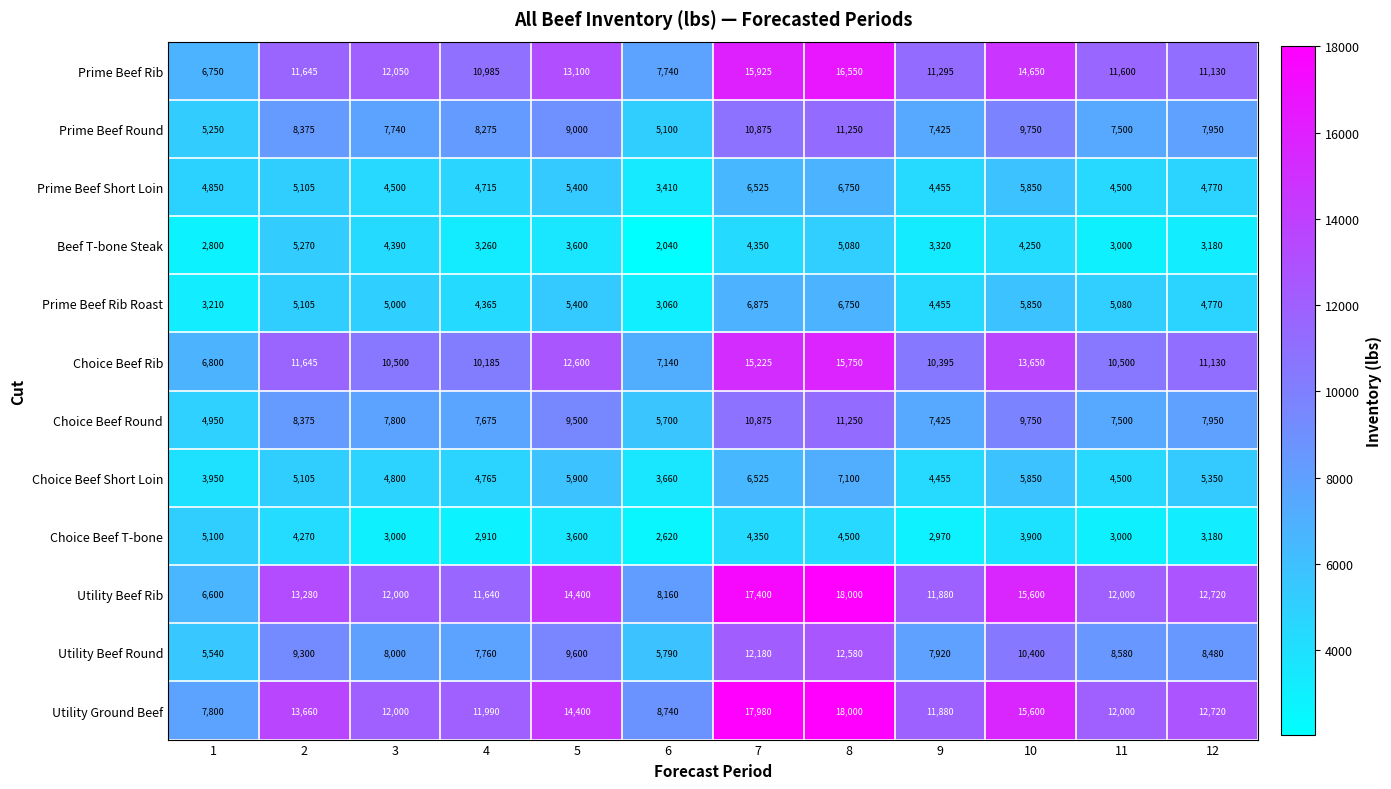

At which category does the chart reach its minimum across all series?

6